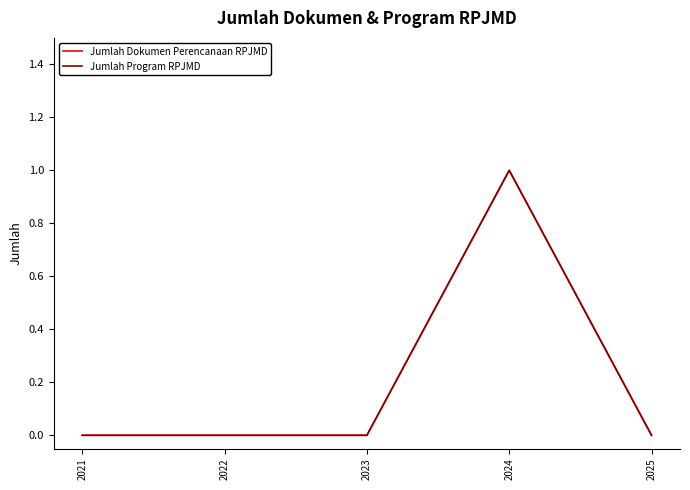

At how many categories does at least one series exceed 0?

1